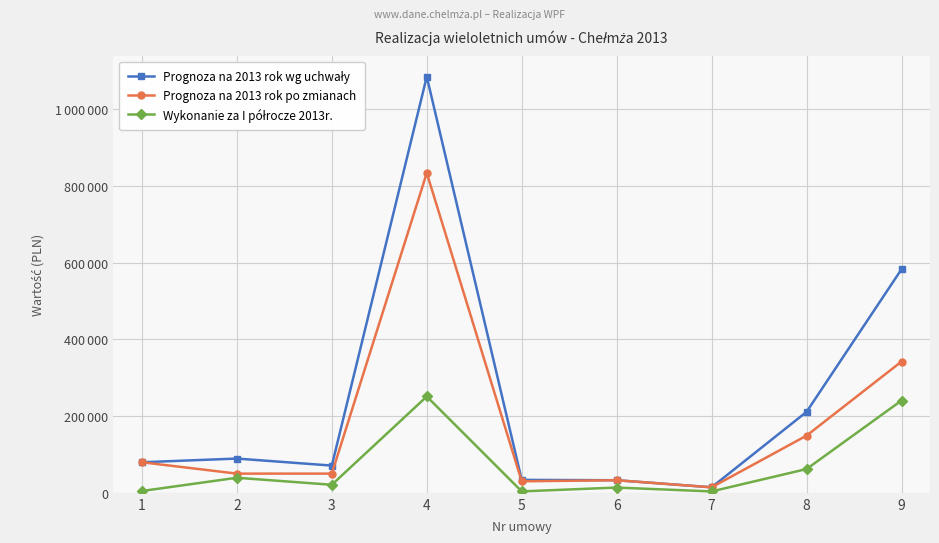

Which series has the largest total across all categories?

Prognoza na 2013 rok wg uchwały